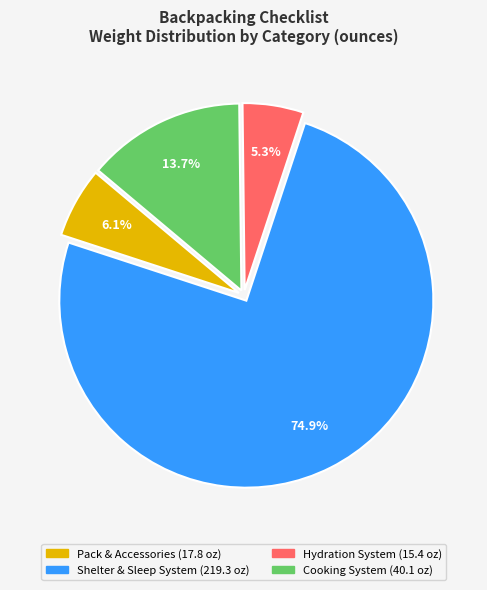

Does any single category account for the majority?

Yes